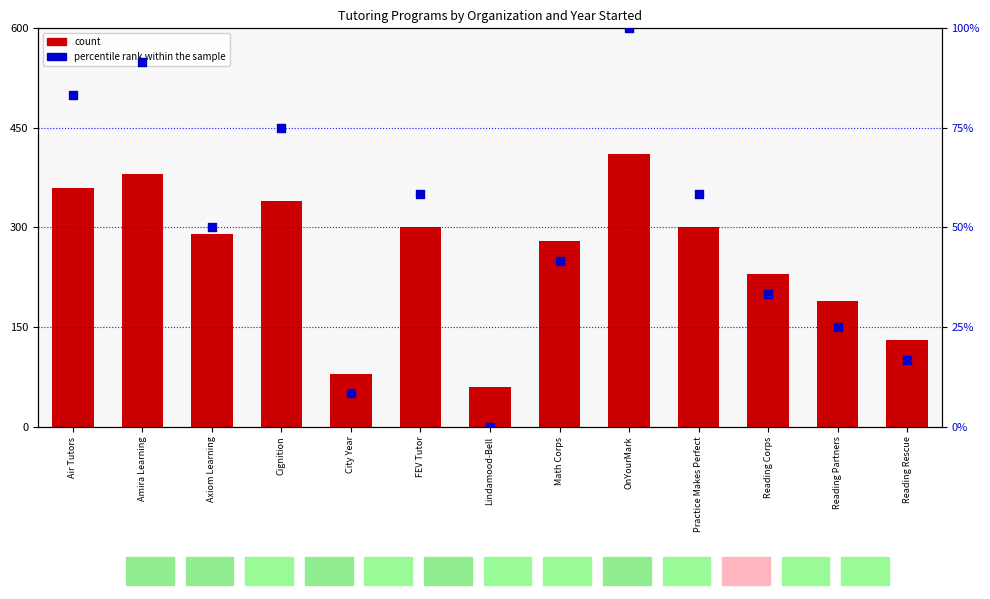

What is the total value across all series at Air Tutors?

443.3